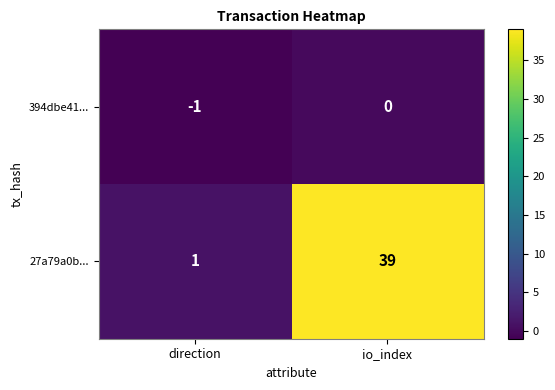

True or false: 27a79a0b... has a value of 69 at io_index.

False